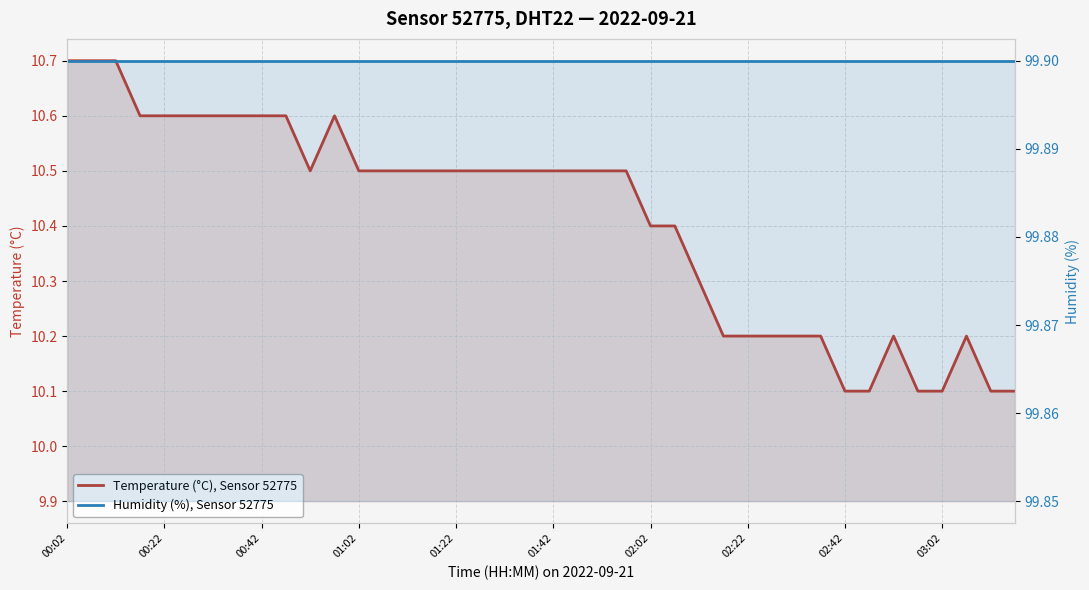

The Temperature (°C), Sensor 52775 series shows 10.5 at 18. True or false?

True